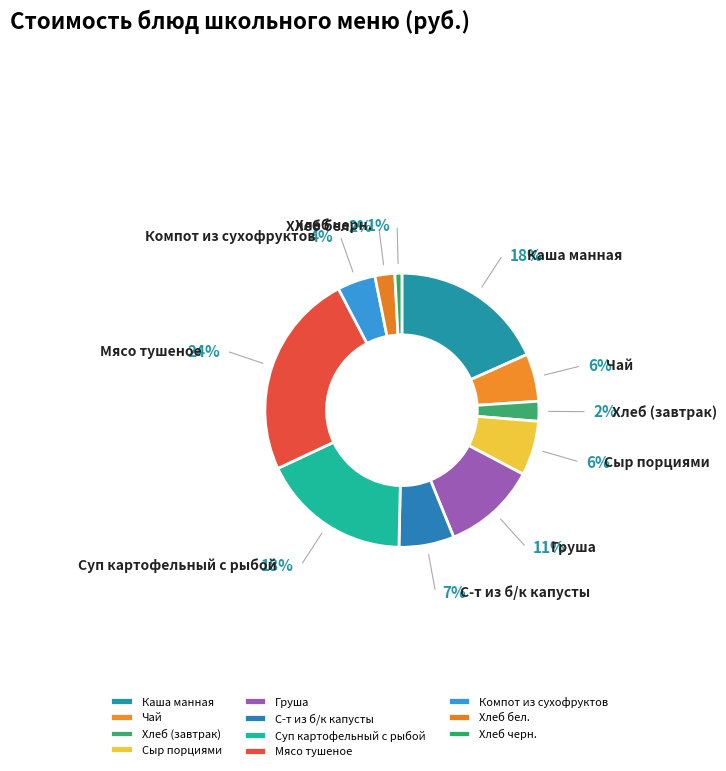

Count the number of slices in the pie.

11